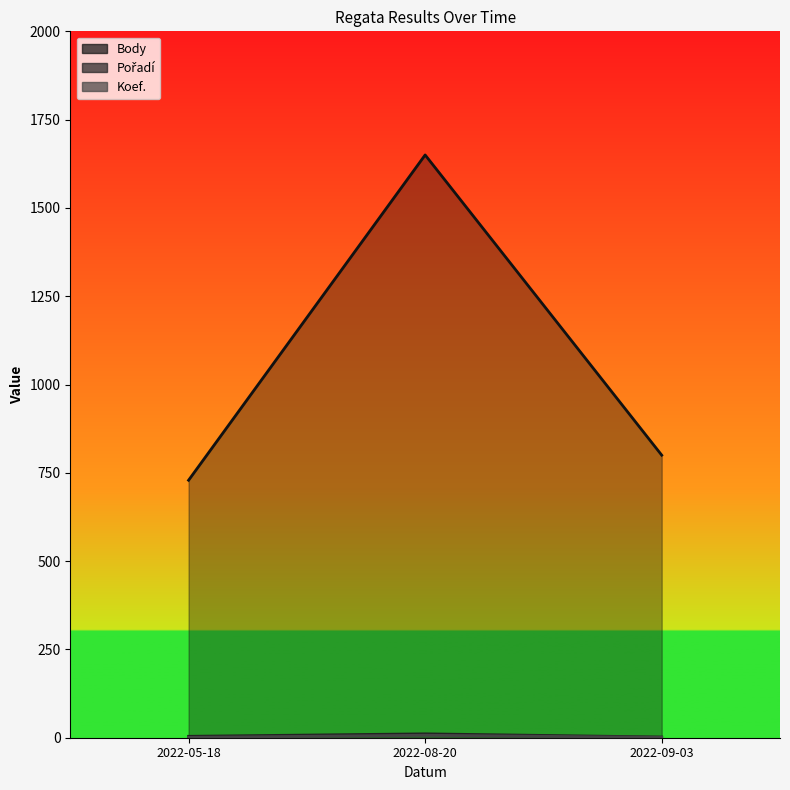

How many data points in Body are above 800?

1